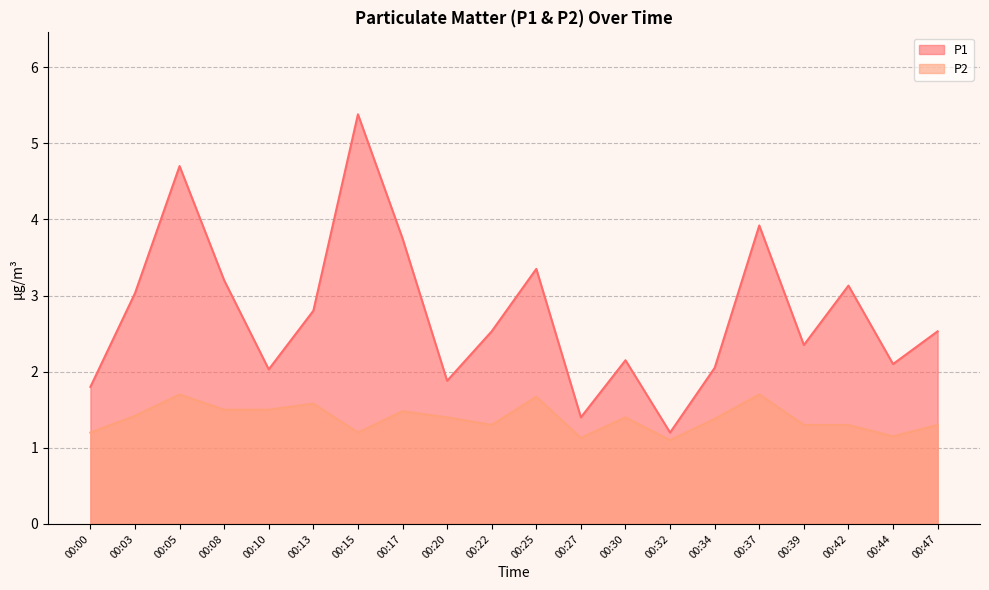

Which series has the largest range (max minus min)?

P1